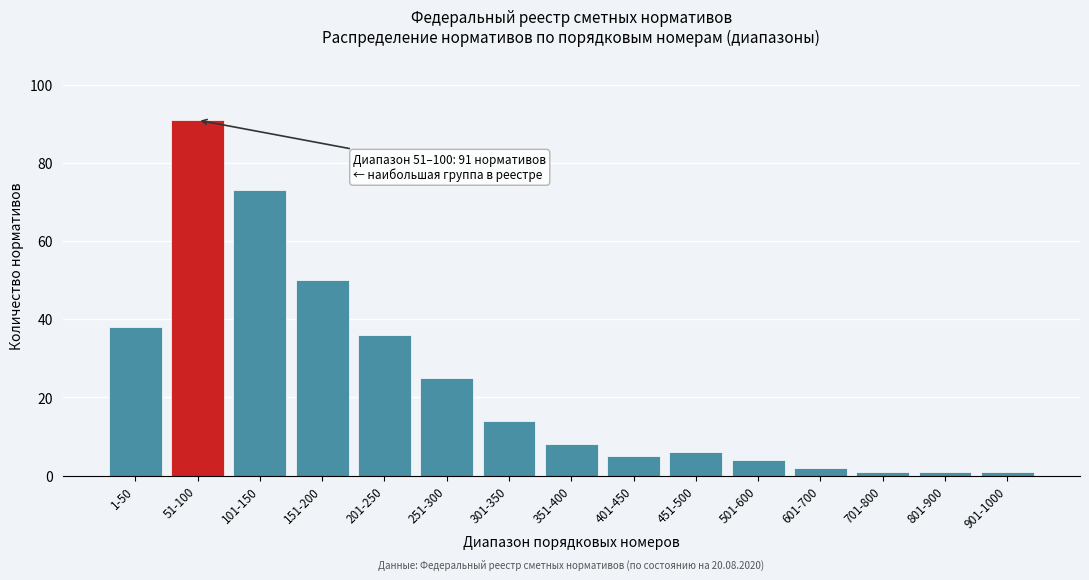

Reading left to right, extract all data points from this chart.

1-50=38	51-100=91	101-150=73	151-200=50	201-250=36	251-300=25	301-350=14	351-400=8	401-450=5	451-500=6	501-600=4	601-700=2	701-800=1	801-900=1	901-1000=1